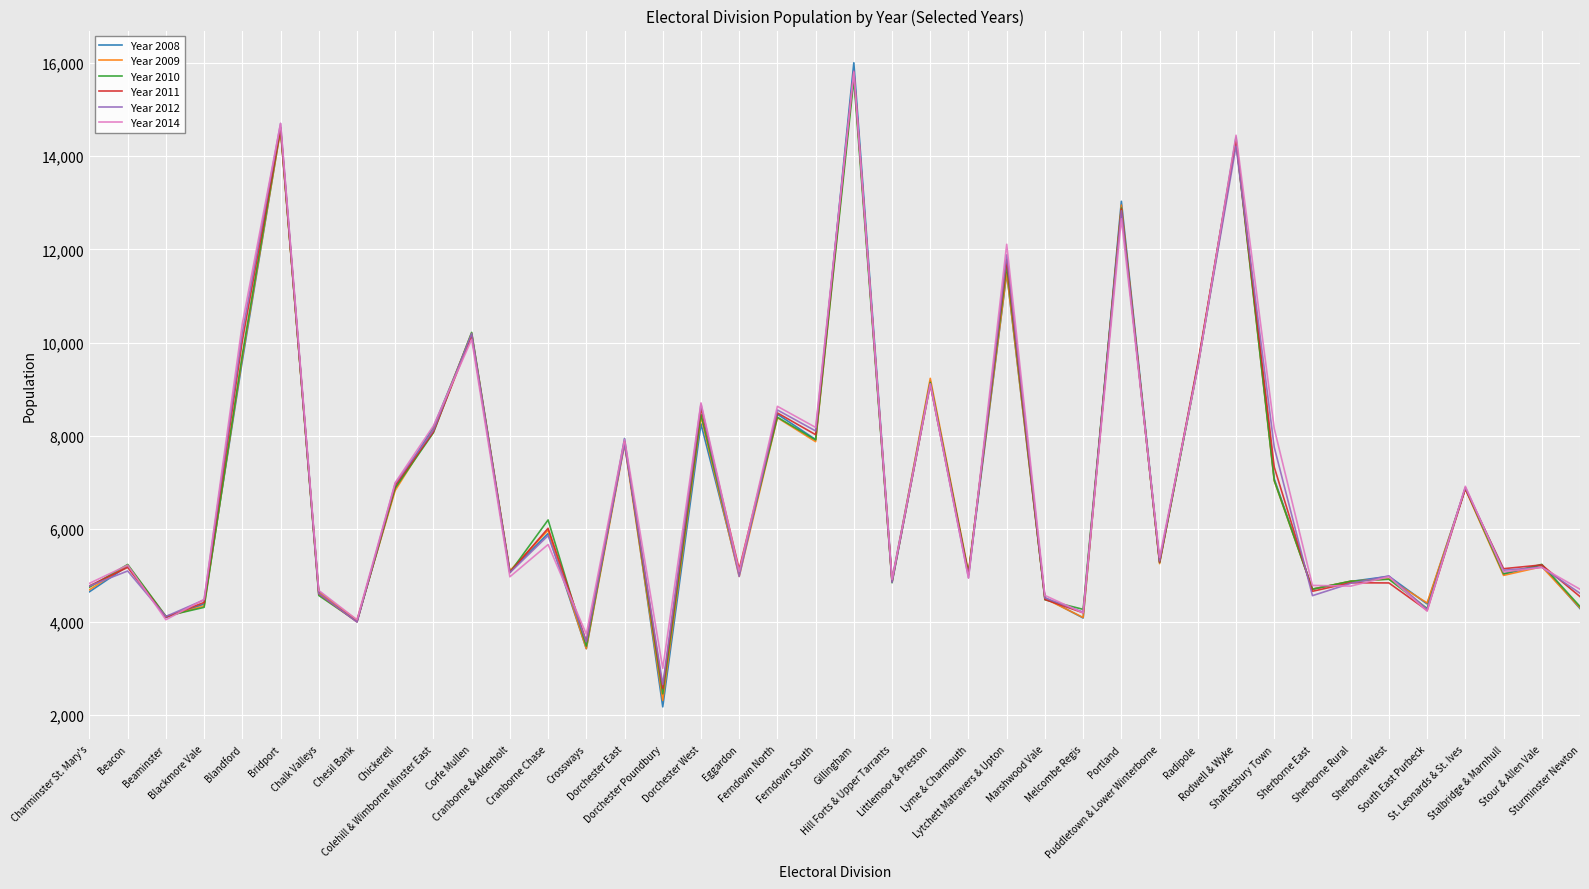

The value of Year 2012 at Chickerell is 11610. True or false?

False